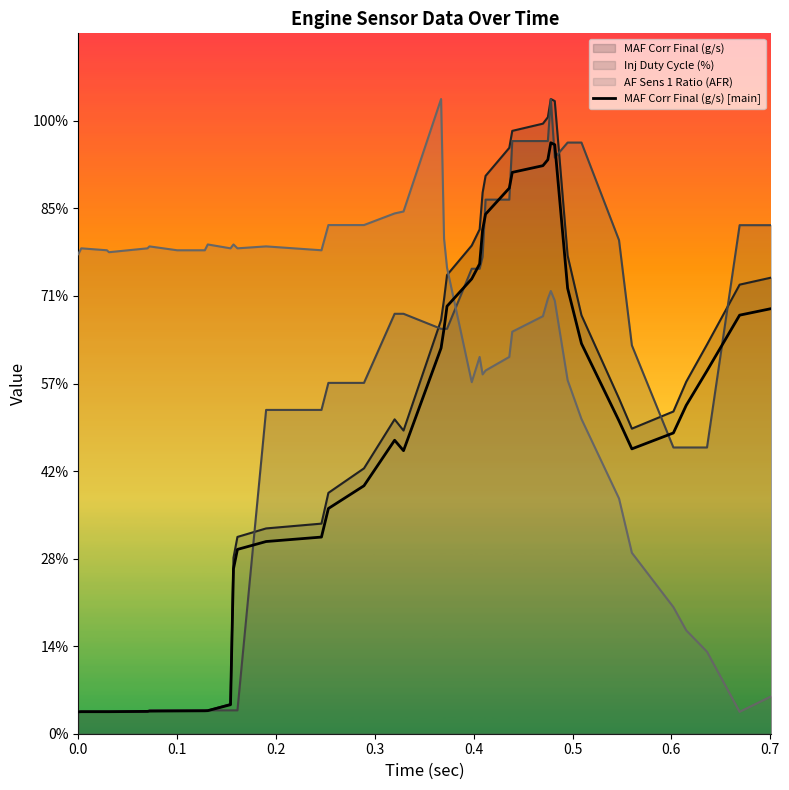

Does the chart display data point markers on the line(s)?

No